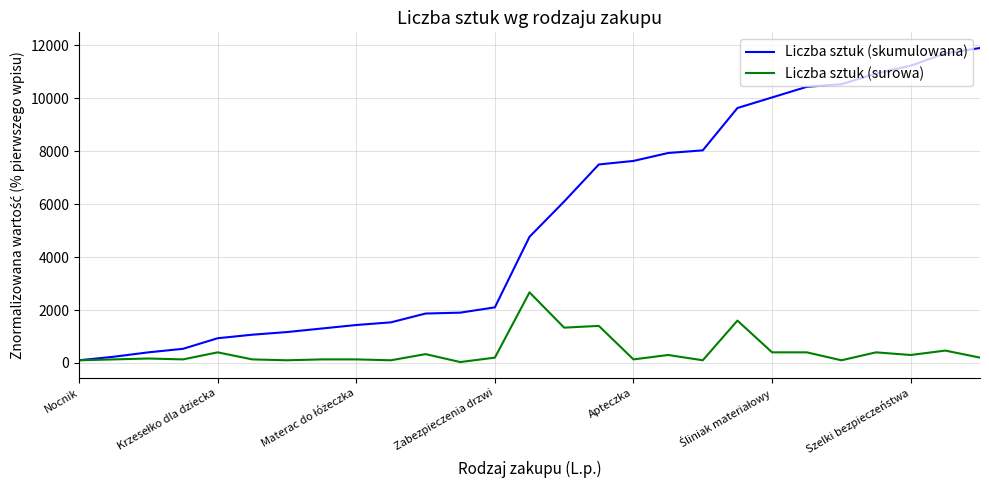

How many lines are shown in the chart?

2